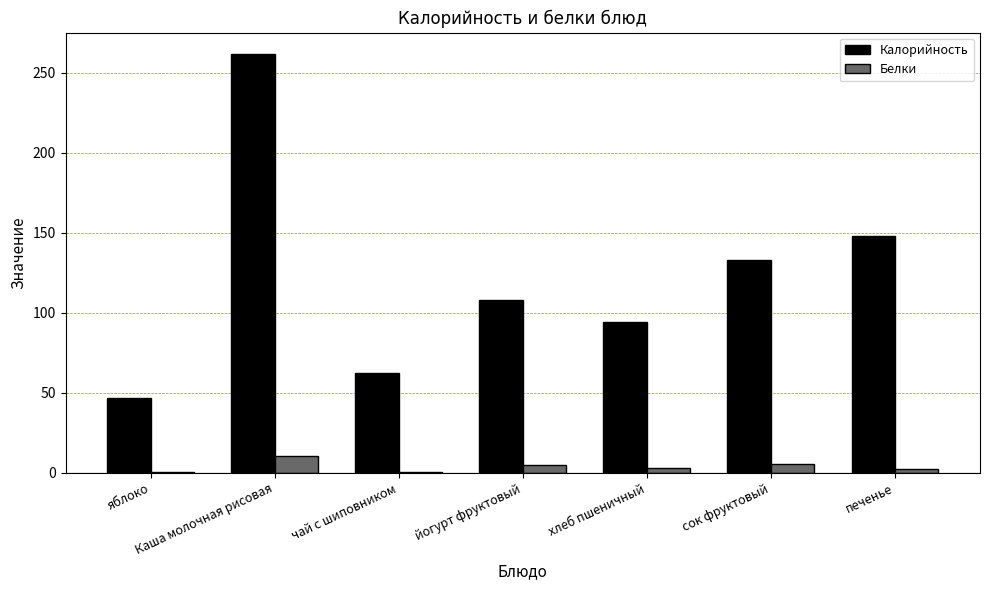

Is it true that Калорийность equals 62.1 at чай с шиповником?

True